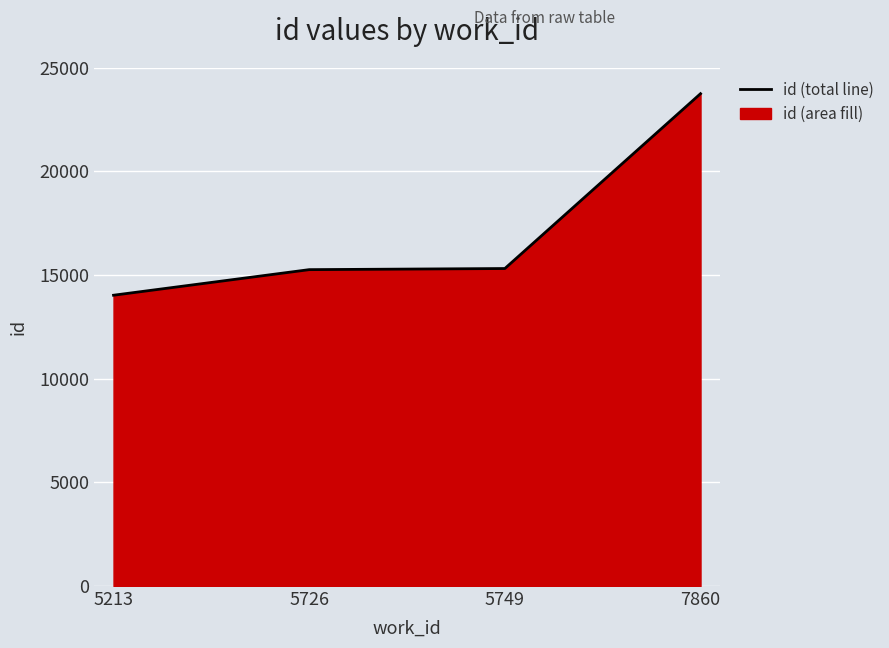

True or false: there are more than 1 points higher than both neighbors.

False